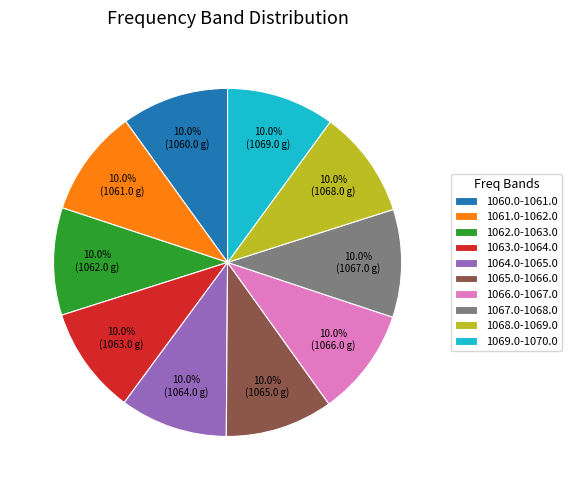

Does any single category account for the majority?

No